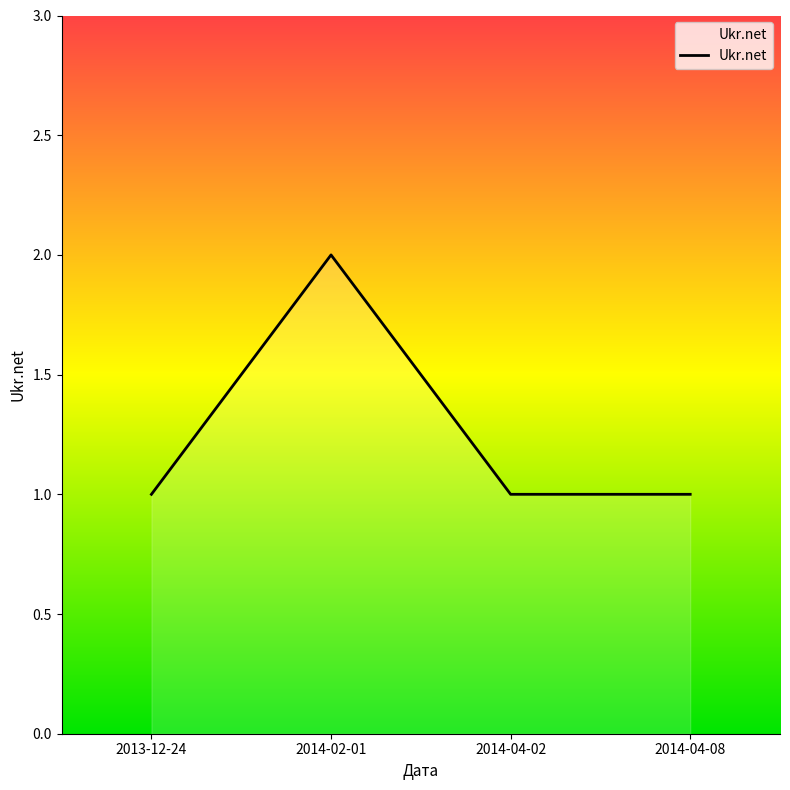

What is the change in value from 2013-12-24 to 2014-02-01?

+1